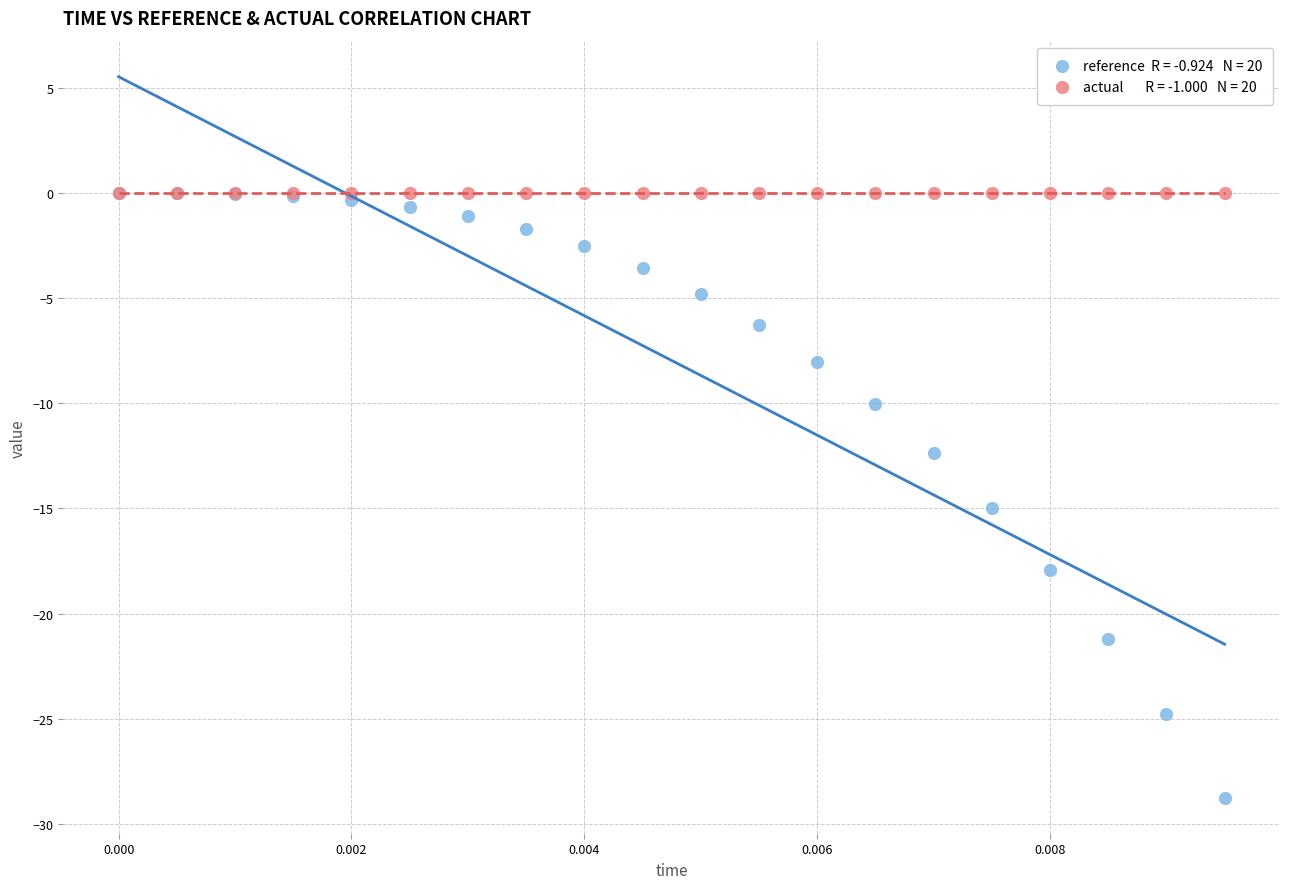

Across all series, what Y value is closest to -14?

-15.0